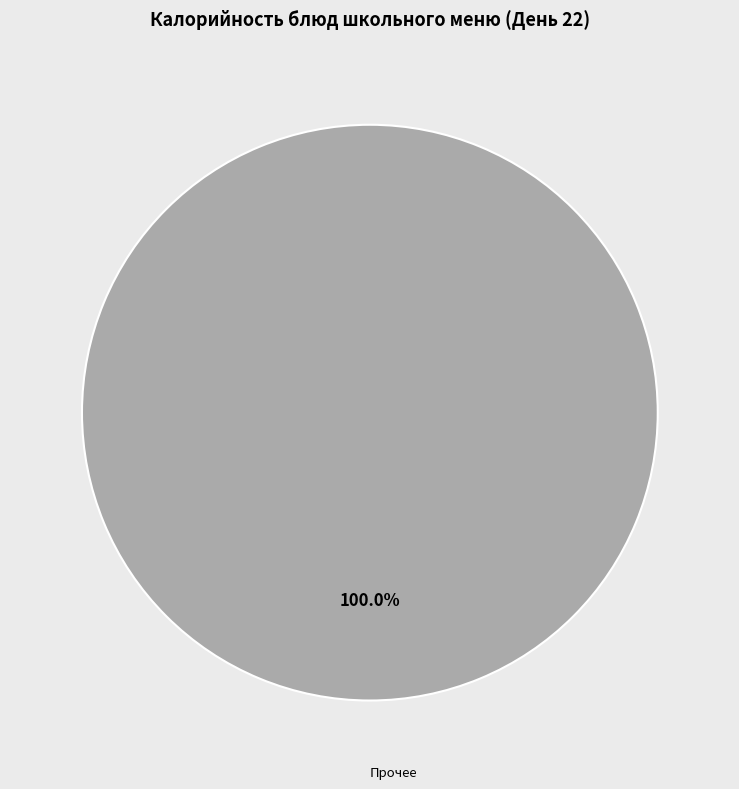

Rank the categories by value from lowest to highest.

Прочее